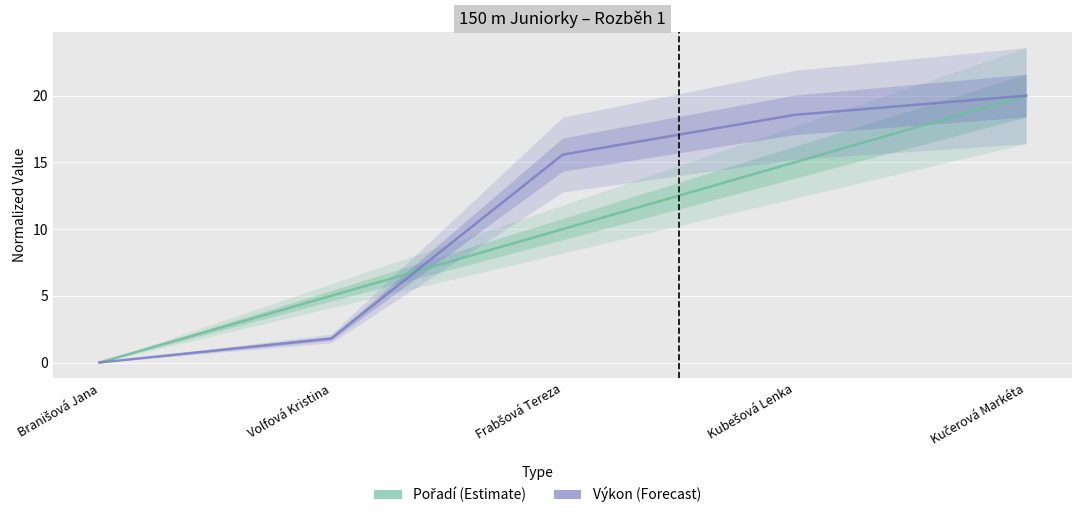

Where is Pořadí nearest to the value 10?

Frabšová Tereza